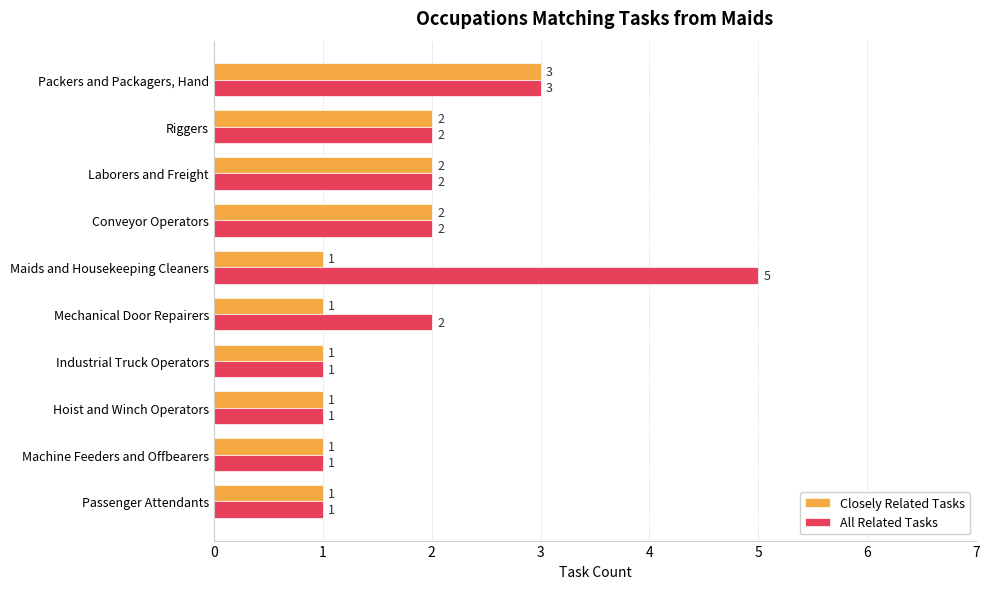

What is the maximum value shown in the chart?

5